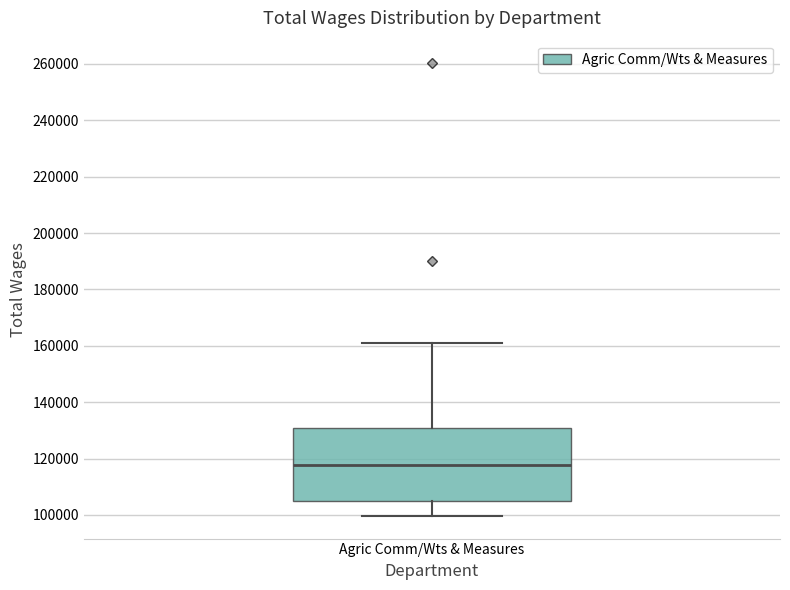

Where is the lower edge of the box for Agric Comm/Wts & Measures on the y-axis? The values are not printed on the chart, so give them approximately, as read against the axis.

106000